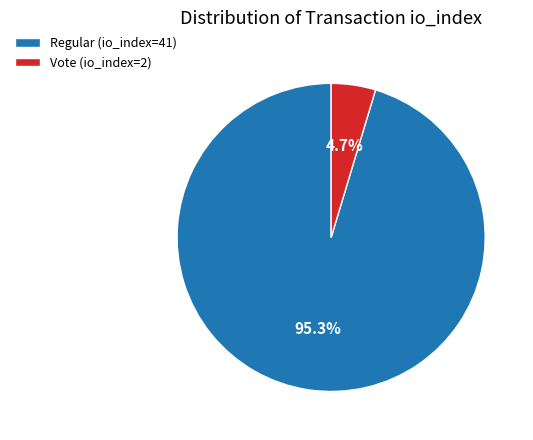

True or false: Regular (io_index=41) accounts for 95% of the total.

True